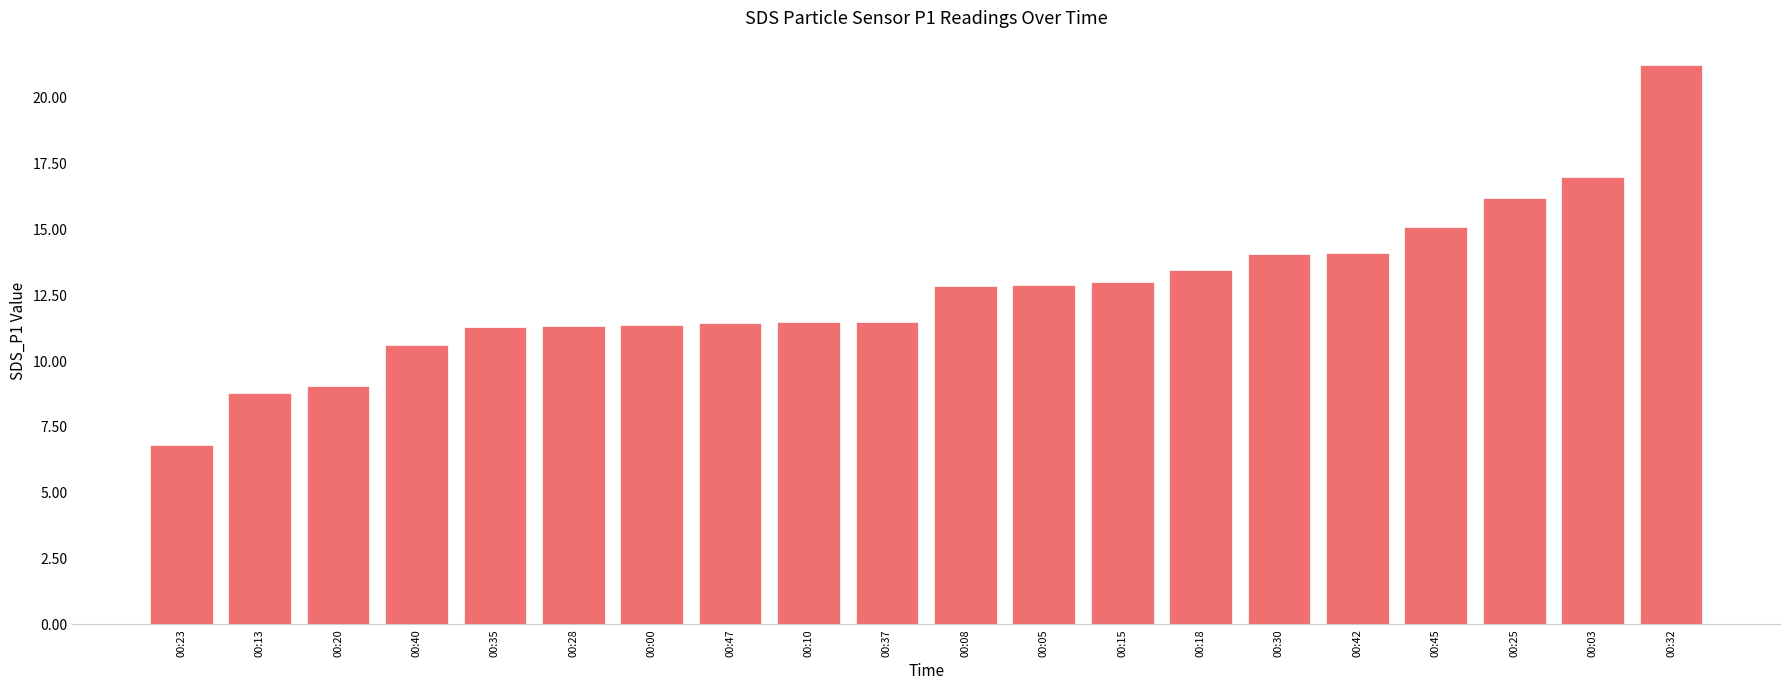

Which has a higher value, 00:18 or 00:20?

00:18